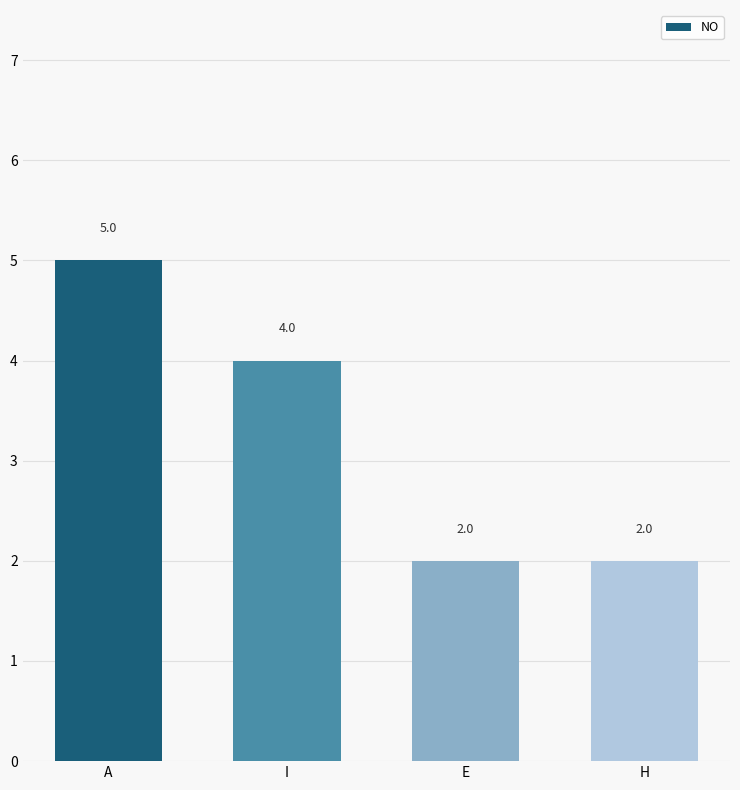

How many bars are there in total?

4